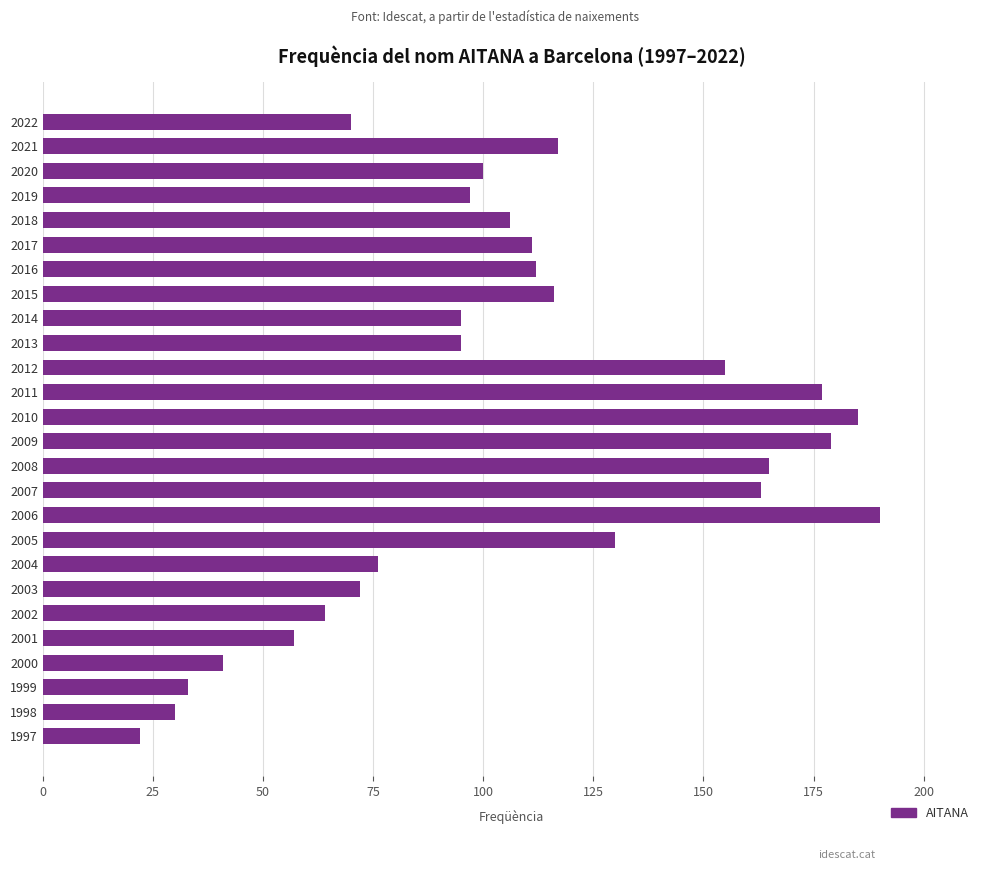

Approximately how many times larger is the value at 2002 compared to 2014?

0.7